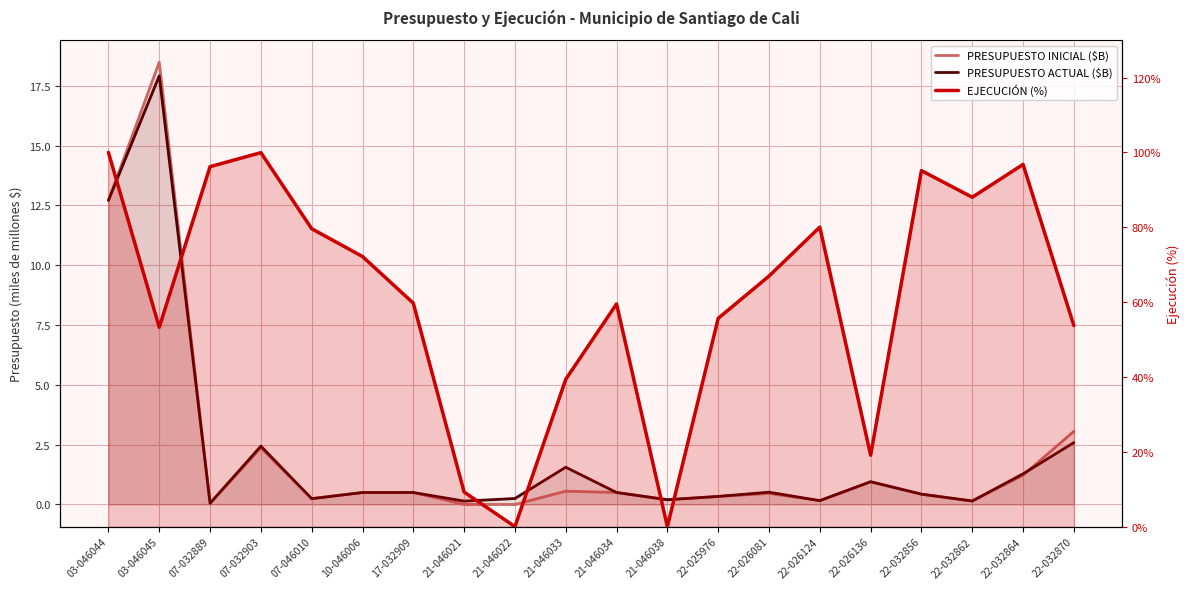

Is it true that PRESUPUESTO ACTUAL ($B) equals 0.1 at 21-046021?

True